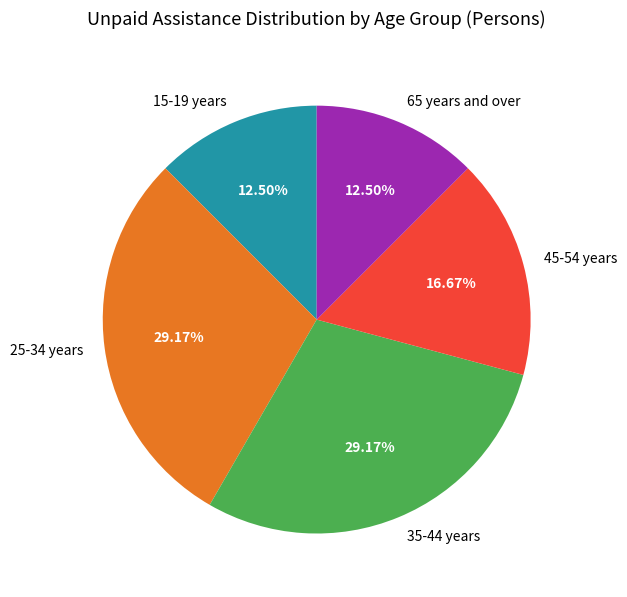

What percentage is NOT represented by 45-54 years?

83.3%